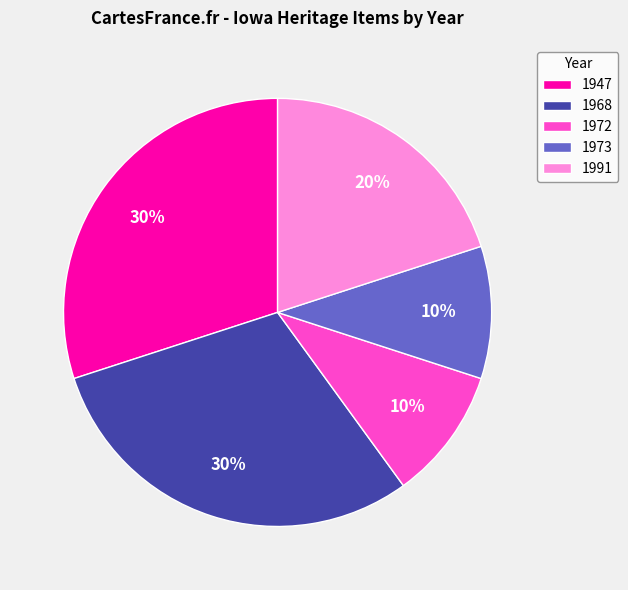

The 1972 slice represents 10% of the pie. True or false?

True